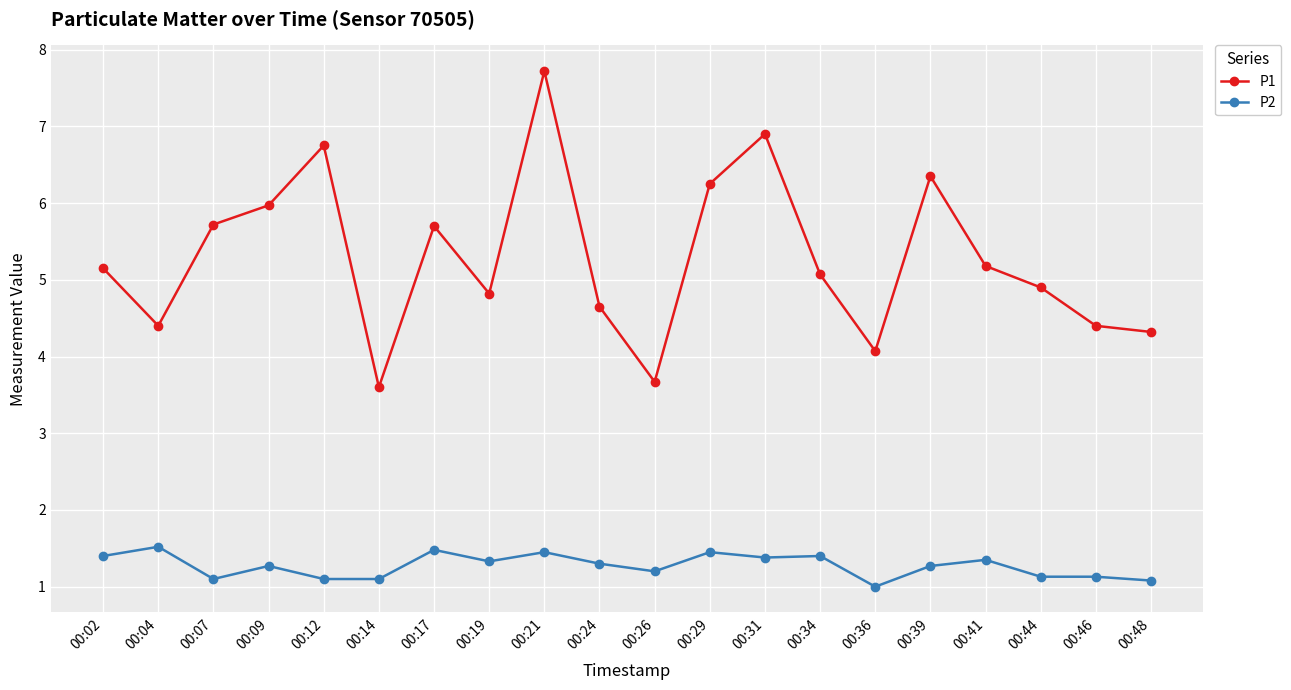

True or false: P1 and P2 intersect in this chart.

False